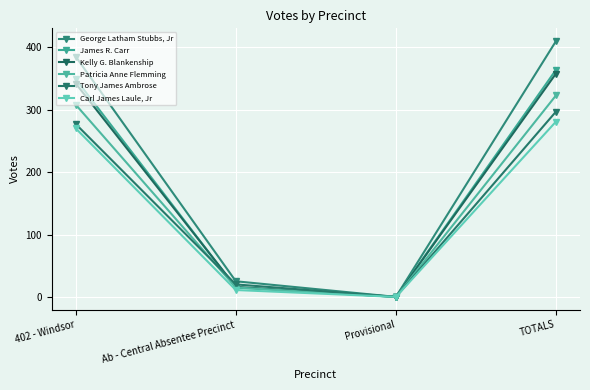

Where do Kelly G. Blankenship and Tony James Ambrose first cross each other?

402 - Windsor and Ab - Central Absentee Precinct